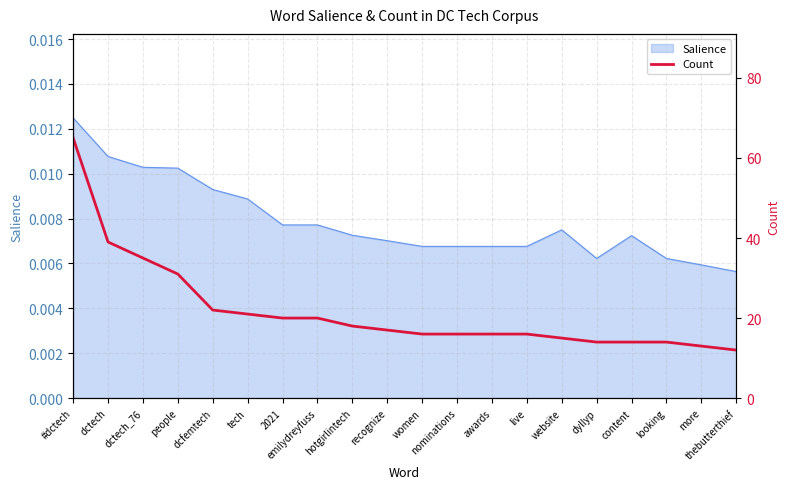

Which category has the lowest value across all series?

thebutterthief